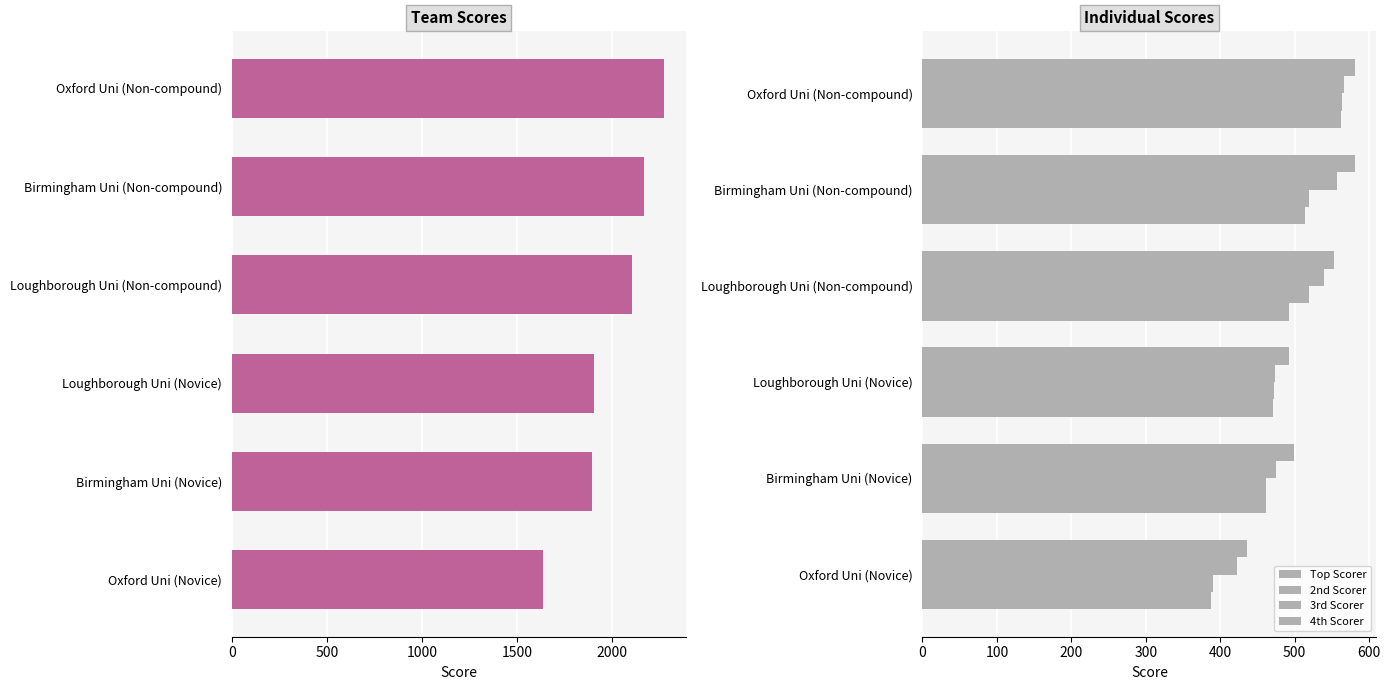

Are the bars grouped side by side (vs. stacked)?

Yes